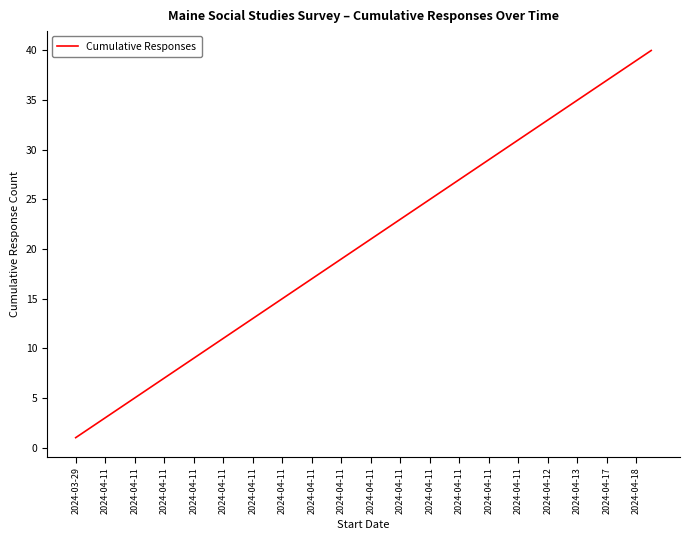

What is the maximum value shown in the chart?

40